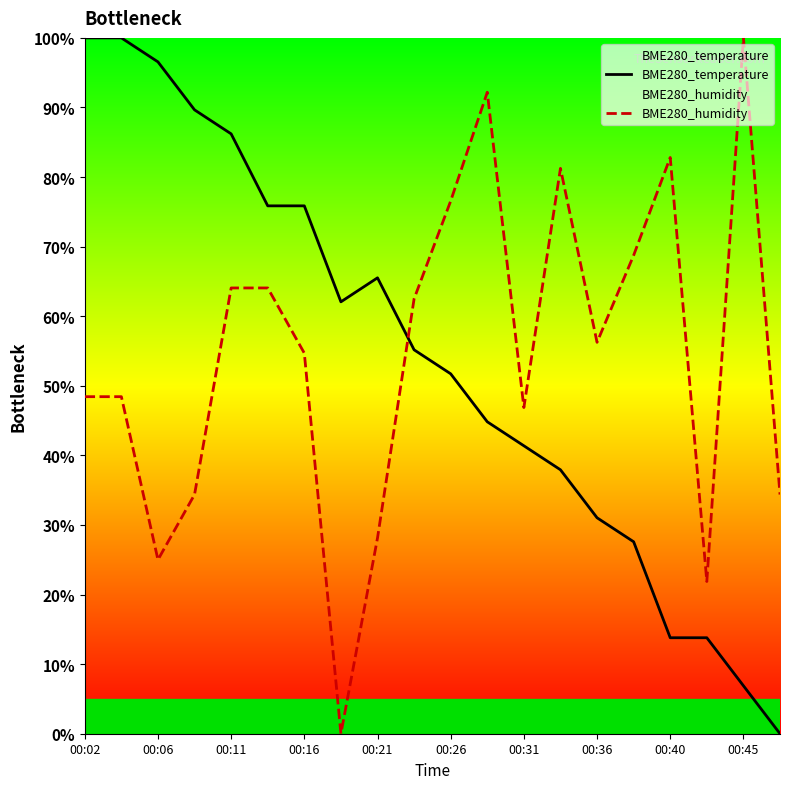

At 00:16, list the series in order from largest to smallest.

BME280_temperature, BME280_humidity